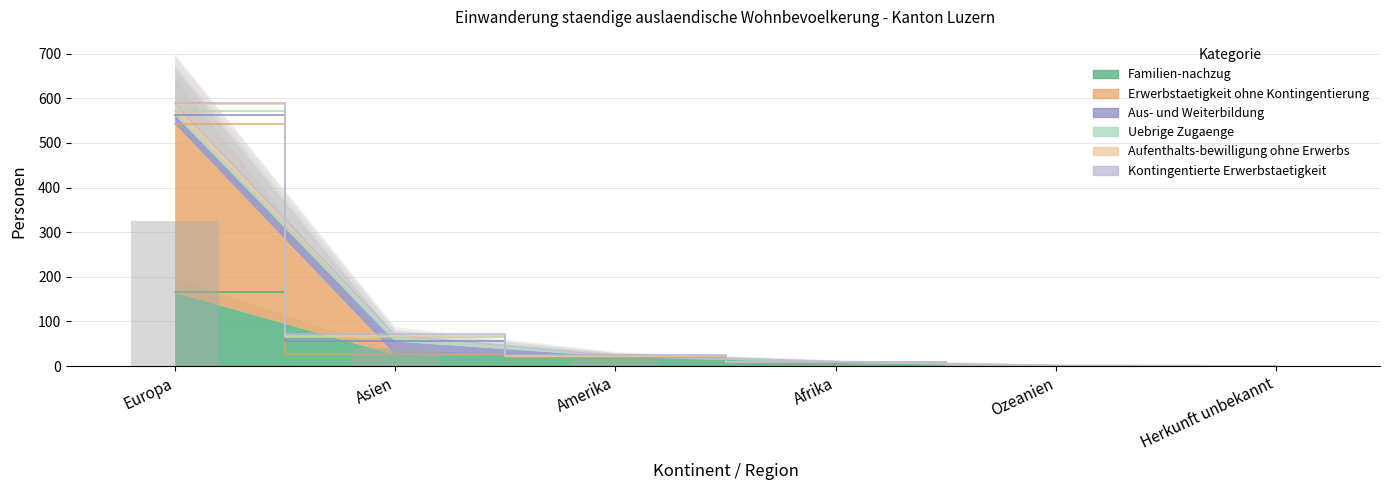

Does the chart contain any negative values?

No